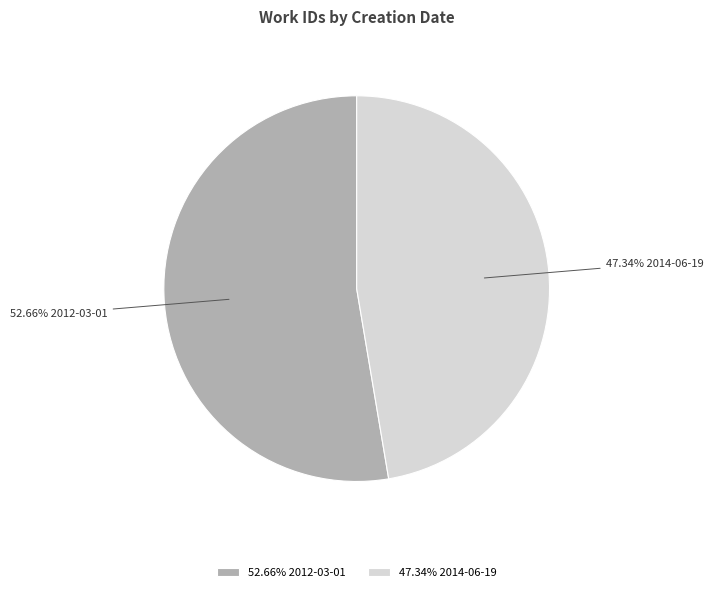

Between 47.34% 2014-06-19 and 52.66% 2012-03-01, which is larger?

52.66% 2012-03-01